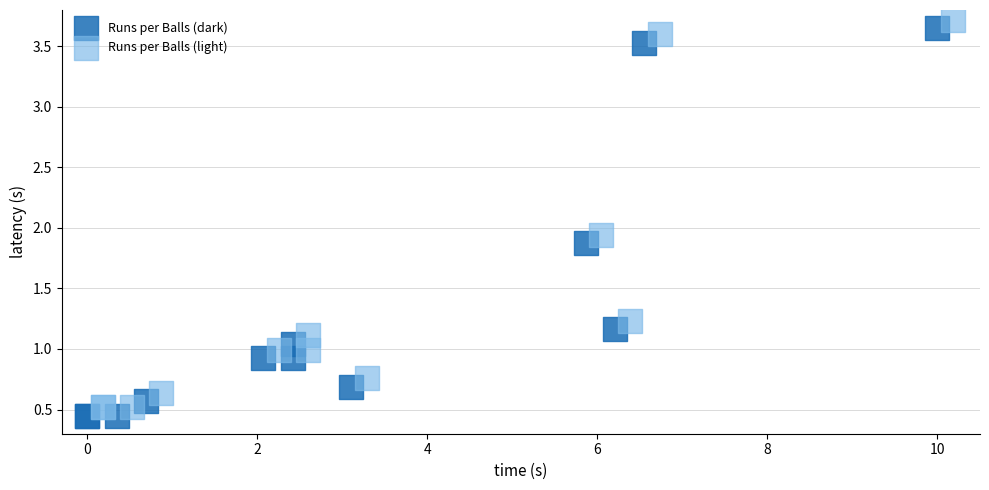

What are all the series names shown in the legend?

Runs per Balls (dark), Runs per Balls (light)